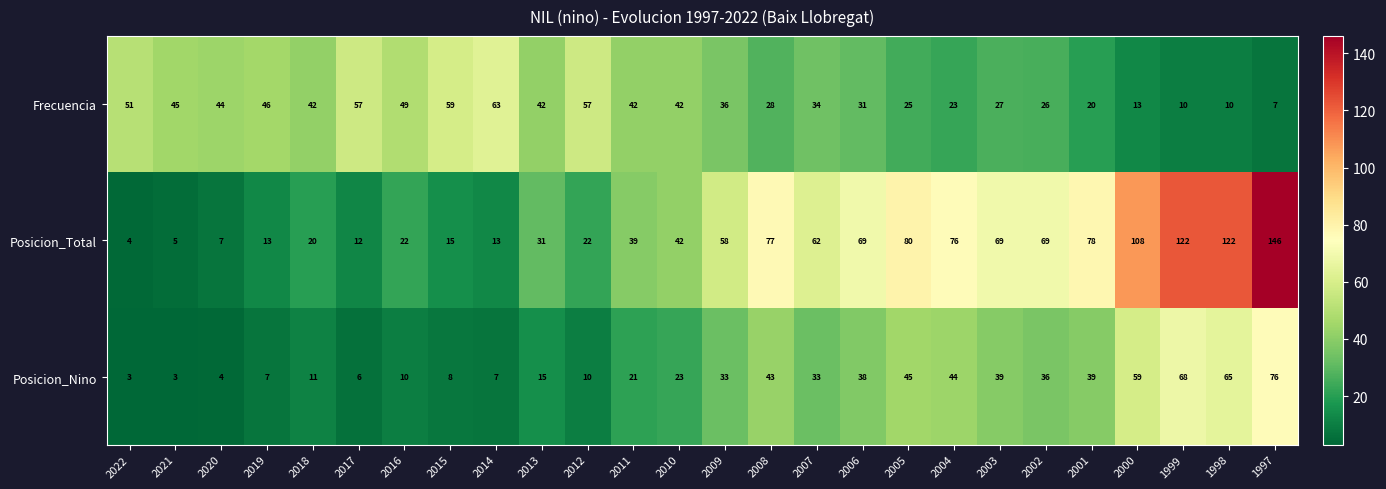

List the series in order of their overall mean, lowest first.

Posicion_Nino, Frecuencia, Posicion_Total